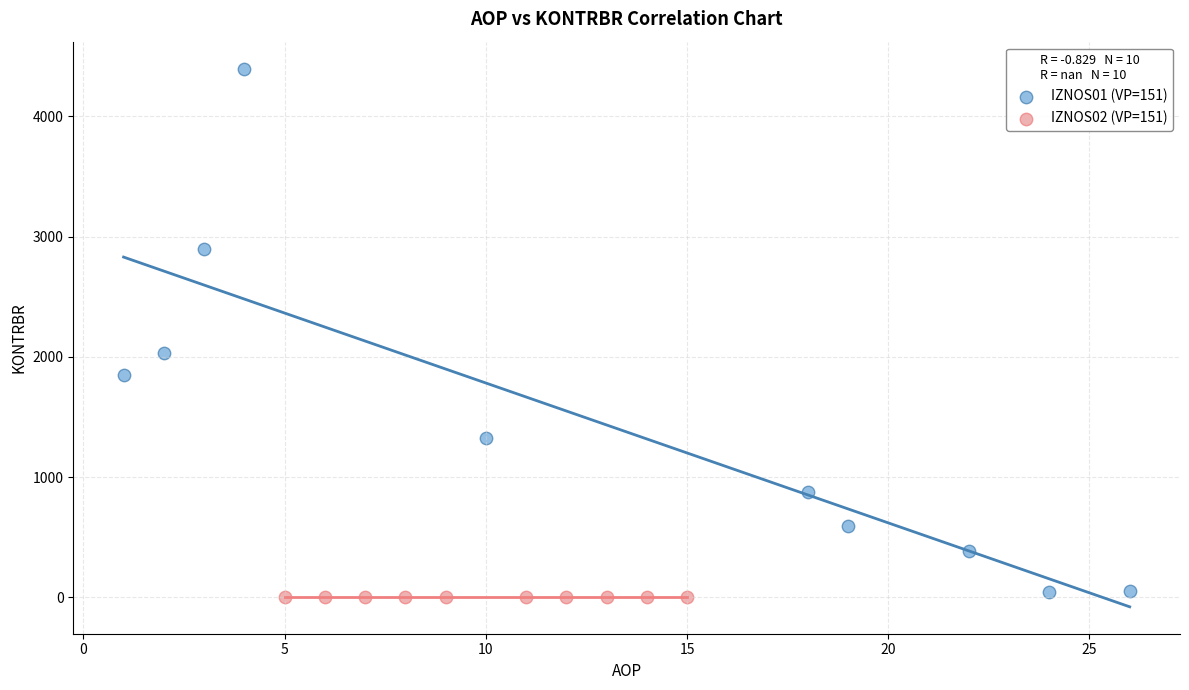

Which series reaches the maximum Y coordinate?

IZNOS01 (VP=151)